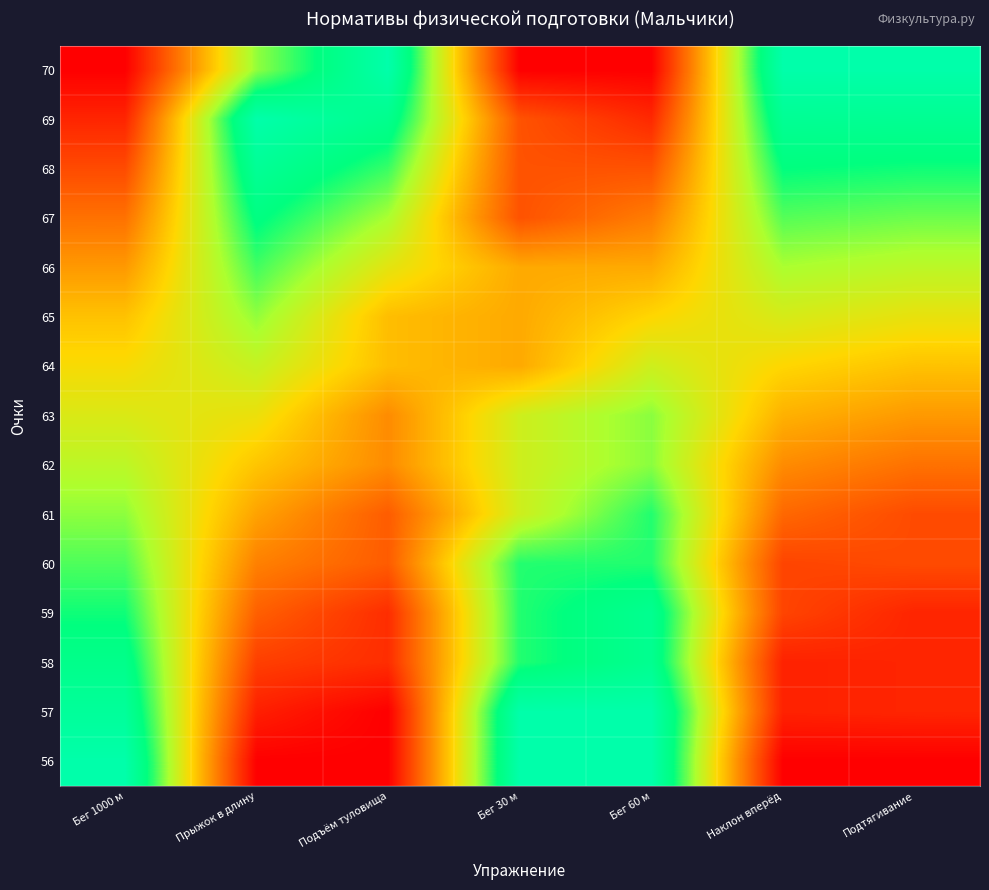

At which category does the chart reach its minimum across all series?

Бег 1000 м